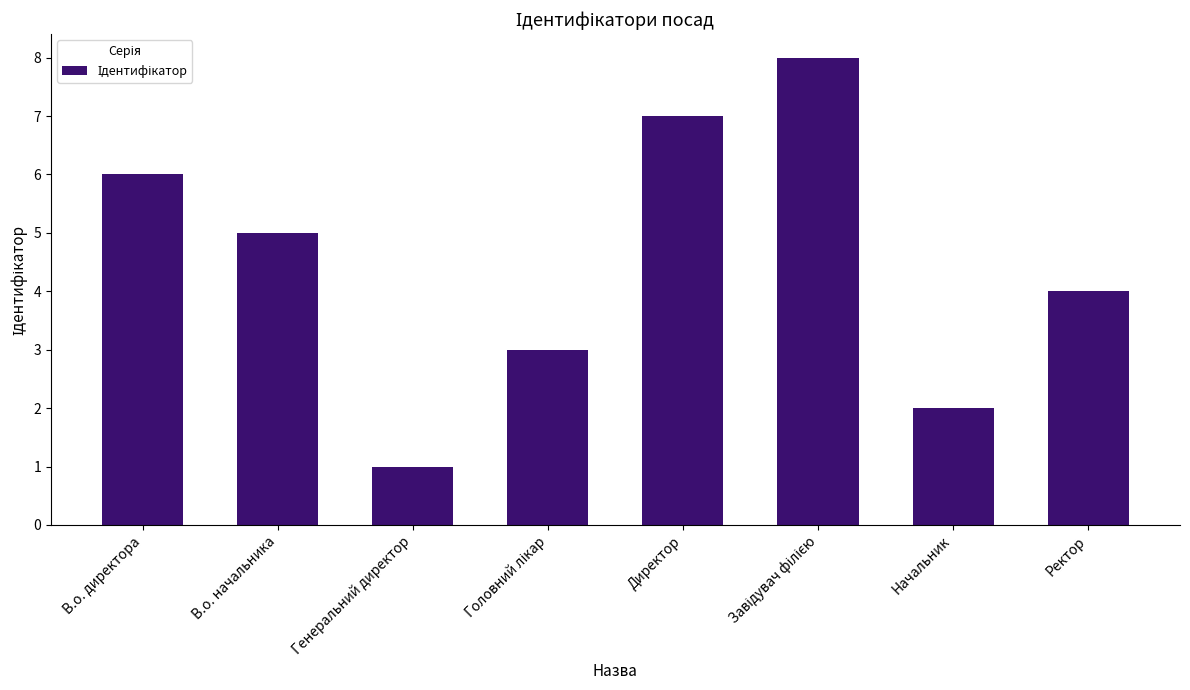

Reading left to right, list all the values displayed in this chart.

6	5	1	3	7	8	2	4